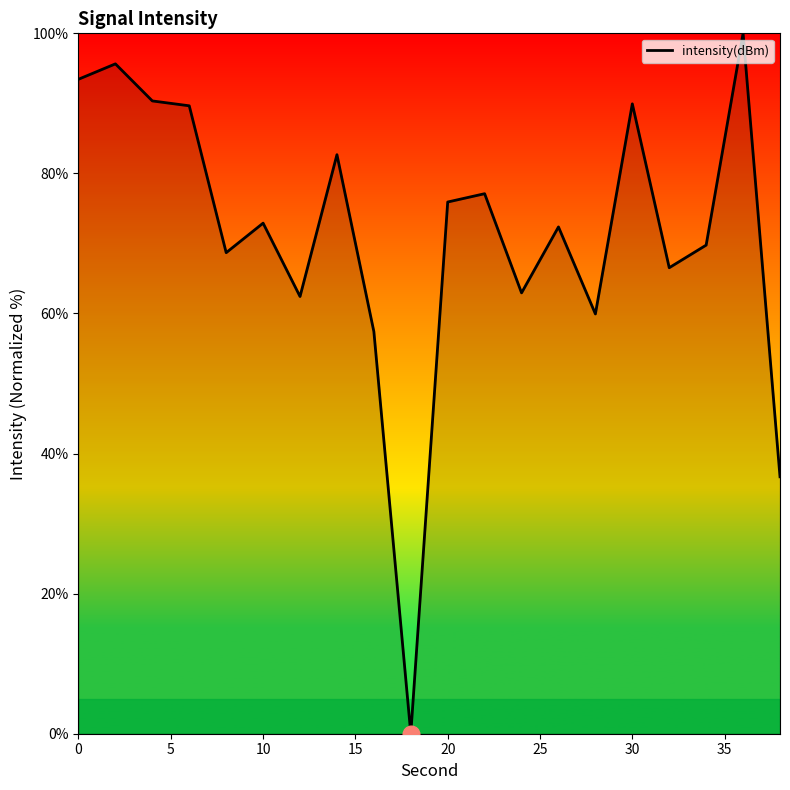

What is the maximum value shown in the chart?

100.0